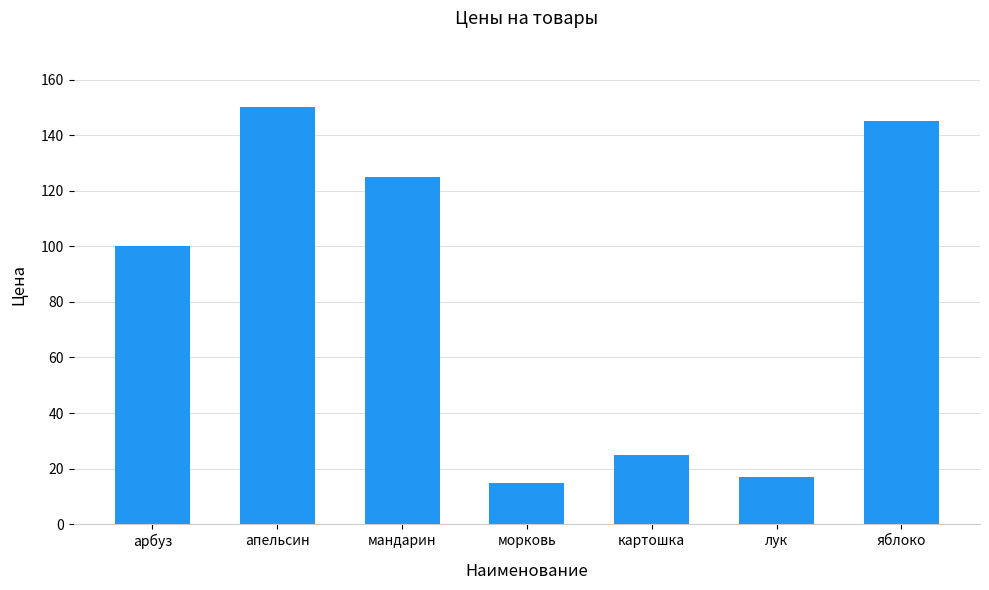

What is the difference between the values at лук and морковь?

2